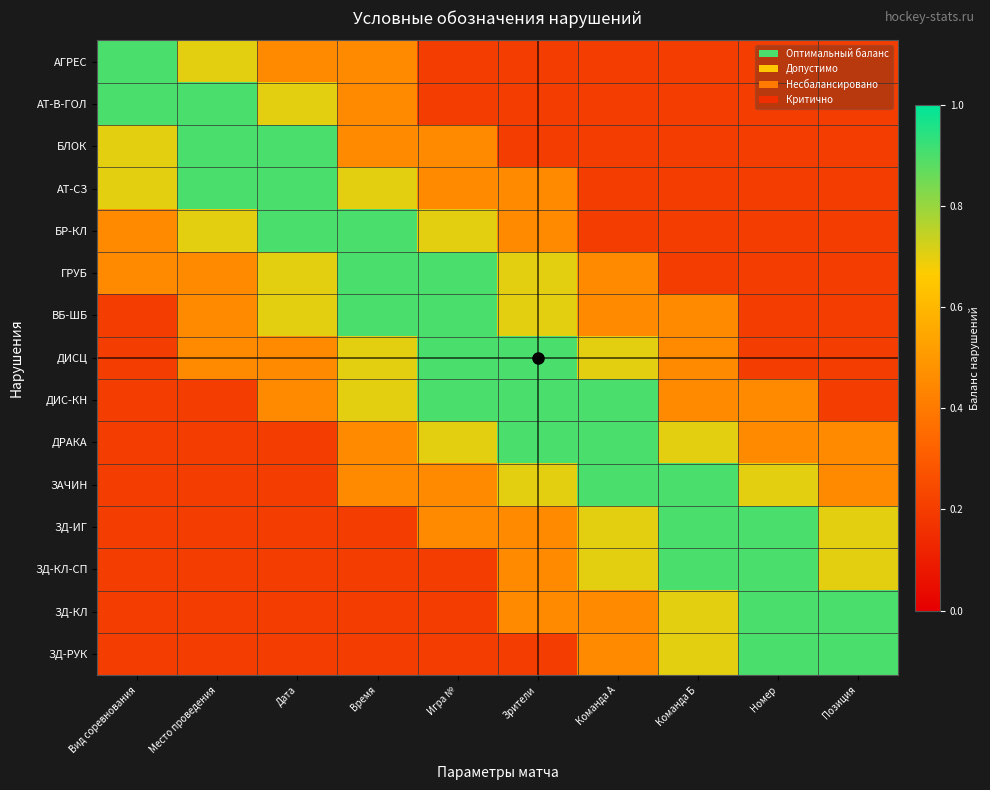

Reading left to right, transcribe all the data shown in this chart.

АГРЕС: Вид соревнования=0.9	Место проведения=0.7	Дата=0.5	Время=0.5	Игра №=0.2	Зрители=0.2	Команда А=0.2	Команда Б=0.2	Номер=0.2	Позиция=0.2
АТ-В-ГОЛ: Вид соревнования=0.9	Место проведения=0.9	Дата=0.7	Время=0.5	Игра №=0.2	Зрители=0.2	Команда А=0.2	Команда Б=0.2	Номер=0.2	Позиция=0.2
БЛОК: Вид соревнования=0.7	Место проведения=0.9	Дата=0.9	Время=0.5	Игра №=0.5	Зрители=0.2	Команда А=0.2	Команда Б=0.2	Номер=0.2	Позиция=0.2
АТ-СЗ: Вид соревнования=0.7	Место проведения=0.9	Дата=0.9	Время=0.7	Игра №=0.5	Зрители=0.5	Команда А=0.2	Команда Б=0.2	Номер=0.2	Позиция=0.2
БР-КЛ: Вид соревнования=0.5	Место проведения=0.7	Дата=0.9	Время=0.9	Игра №=0.7	Зрители=0.5	Команда А=0.2	Команда Б=0.2	Номер=0.2	Позиция=0.2
ГРУБ: Вид соревнования=0.5	Место проведения=0.5	Дата=0.7	Время=0.9	Игра №=0.9	Зрители=0.7	Команда А=0.5	Команда Б=0.2	Номер=0.2	Позиция=0.2
ВБ-ШБ: Вид соревнования=0.2	Место проведения=0.5	Дата=0.7	Время=0.9	Игра №=0.9	Зрители=0.7	Команда А=0.5	Команда Б=0.5	Номер=0.2	Позиция=0.2
ДИСЦ: Вид соревнования=0.2	Место проведения=0.5	Дата=0.5	Время=0.7	Игра №=0.9	Зрители=0.9	Команда А=0.7	Команда Б=0.5	Номер=0.2	Позиция=0.2
ДИС-КН: Вид соревнования=0.2	Место проведения=0.2	Дата=0.5	Время=0.7	Игра №=0.9	Зрители=0.9	Команда А=0.9	Команда Б=0.5	Номер=0.5	Позиция=0.2
ДРАКА: Вид соревнования=0.2	Место проведения=0.2	Дата=0.2	Время=0.5	Игра №=0.7	Зрители=0.9	Команда А=0.9	Команда Б=0.7	Номер=0.5	Позиция=0.5
ЗАЧИН: Вид соревнования=0.2	Место проведения=0.2	Дата=0.2	Время=0.5	Игра №=0.5	Зрители=0.7	Команда А=0.9	Команда Б=0.9	Номер=0.7	Позиция=0.5
ЗД-ИГ: Вид соревнования=0.2	Место проведения=0.2	Дата=0.2	Время=0.2	Игра №=0.5	Зрители=0.5	Команда А=0.7	Команда Б=0.9	Номер=0.9	Позиция=0.7
ЗД-КЛ-СП: Вид соревнования=0.2	Место проведения=0.2	Дата=0.2	Время=0.2	Игра №=0.2	Зрители=0.5	Команда А=0.7	Команда Б=0.9	Номер=0.9	Позиция=0.7
ЗД-КЛ: Вид соревнования=0.2	Место проведения=0.2	Дата=0.2	Время=0.2	Игра №=0.2	Зрители=0.5	Команда А=0.5	Команда Б=0.7	Номер=0.9	Позиция=0.9
ЗД-РУК: Вид соревнования=0.2	Место проведения=0.2	Дата=0.2	Время=0.2	Игра №=0.2	Зрители=0.2	Команда А=0.5	Команда Б=0.7	Номер=0.9	Позиция=0.9